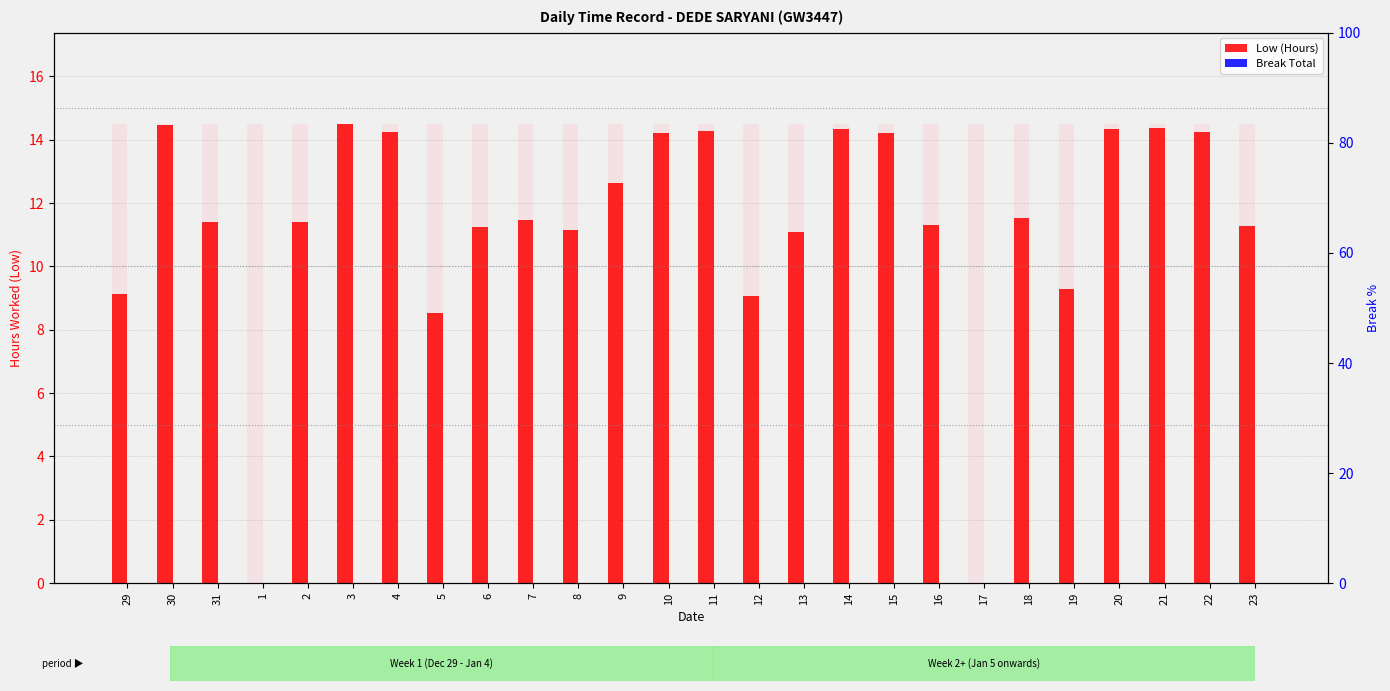

The value of Break Total at 6 is 0.0. True or false?

True